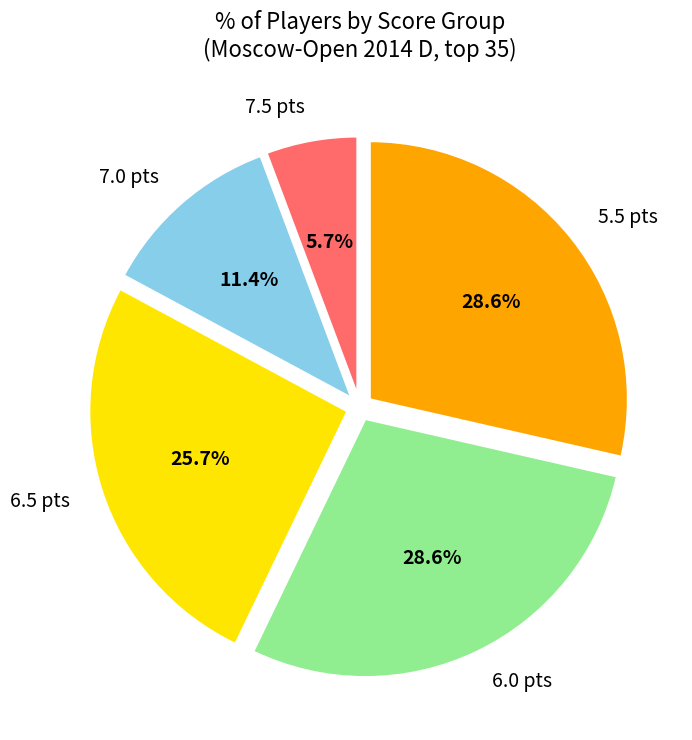

How much of the chart is everything except 7.0 pts?

88.6%